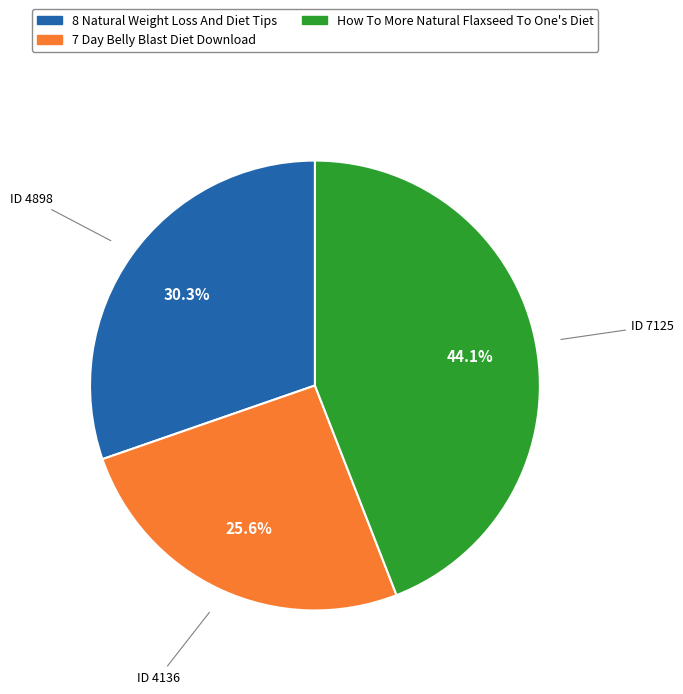

What percentage do How To More Natural Flaxseed To One's Diet and 8 Natural Weight Loss And Diet Tips together represent?

74.4%